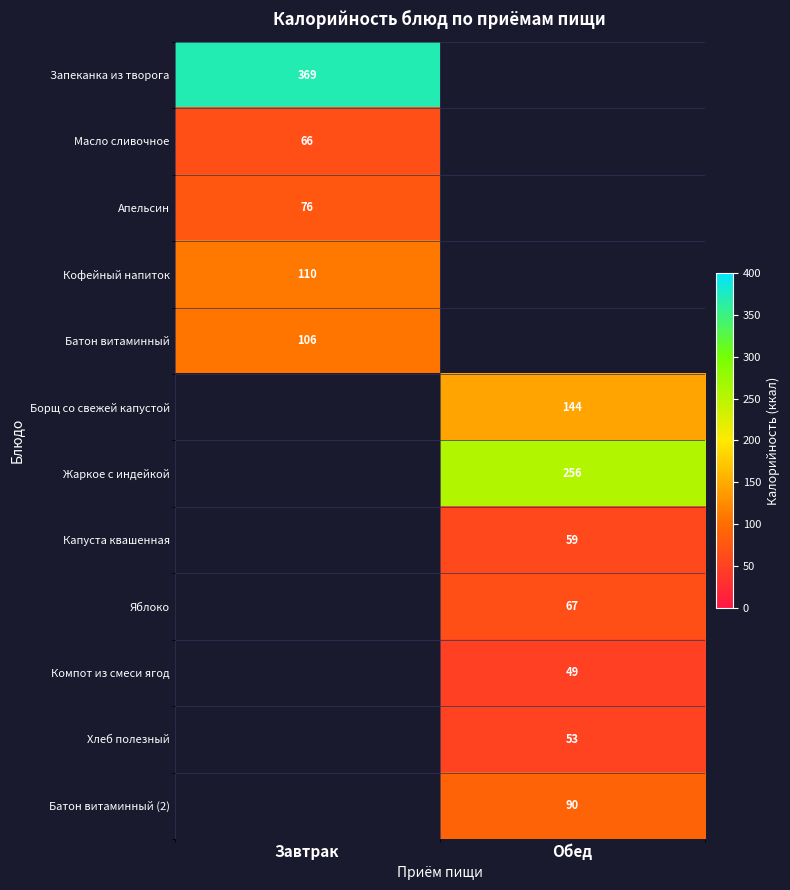

The value of Жаркое с индейкой at Обед is 381.0. True or false?

False